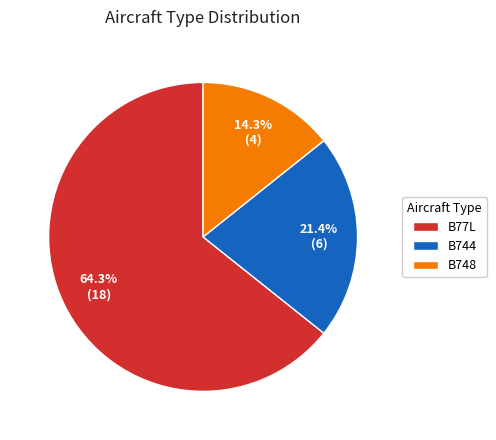

Which category has the biggest portion of the pie?

B77L